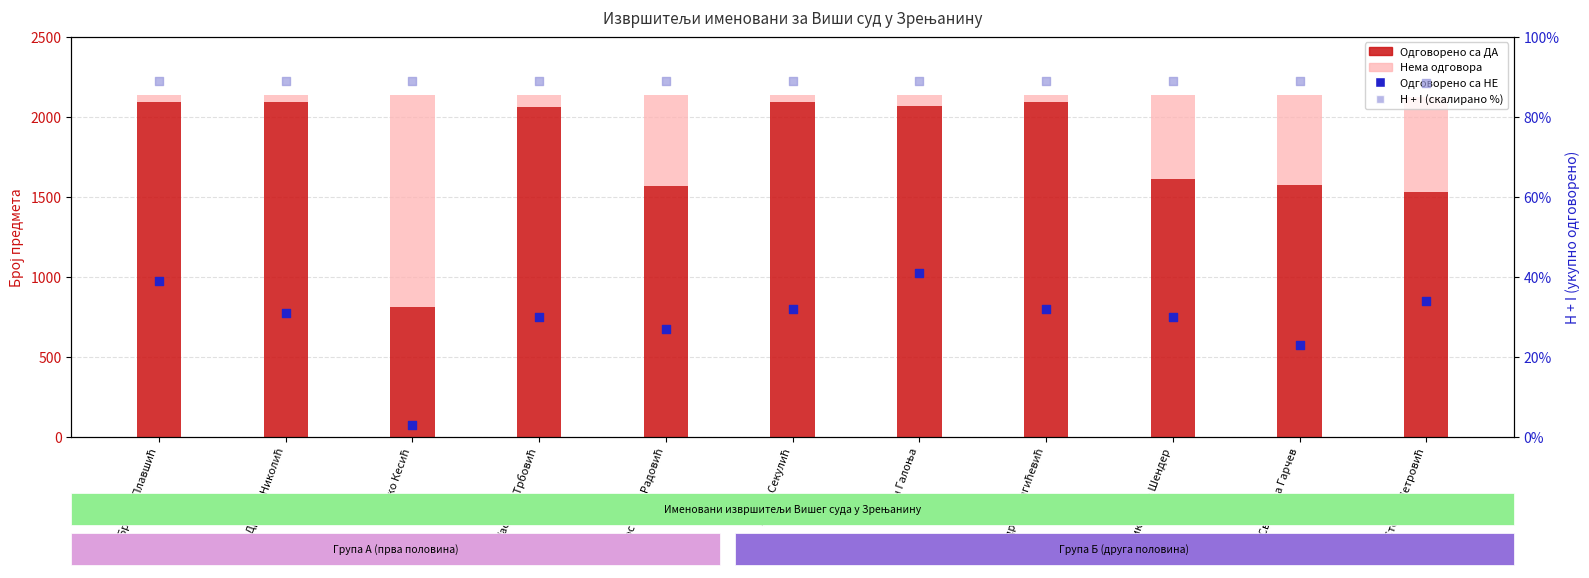

Which series has the widest spread of Y values?

Одговорено са ДА